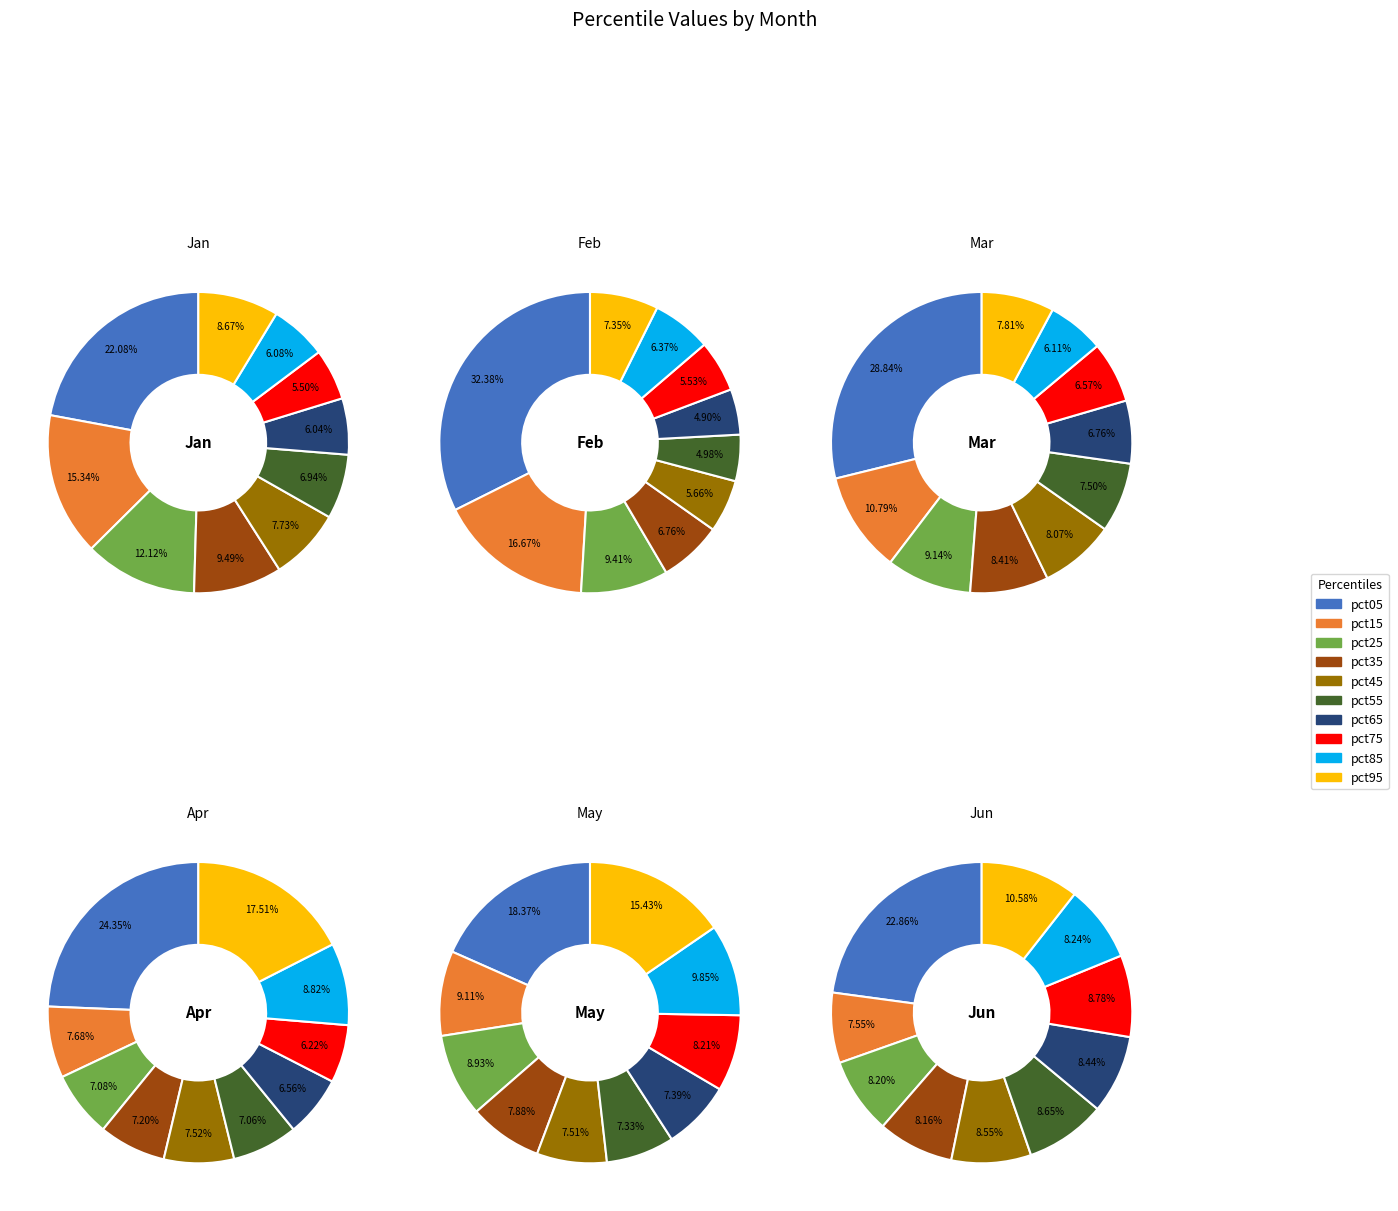

Does pct05 represent more than half of the total?

No